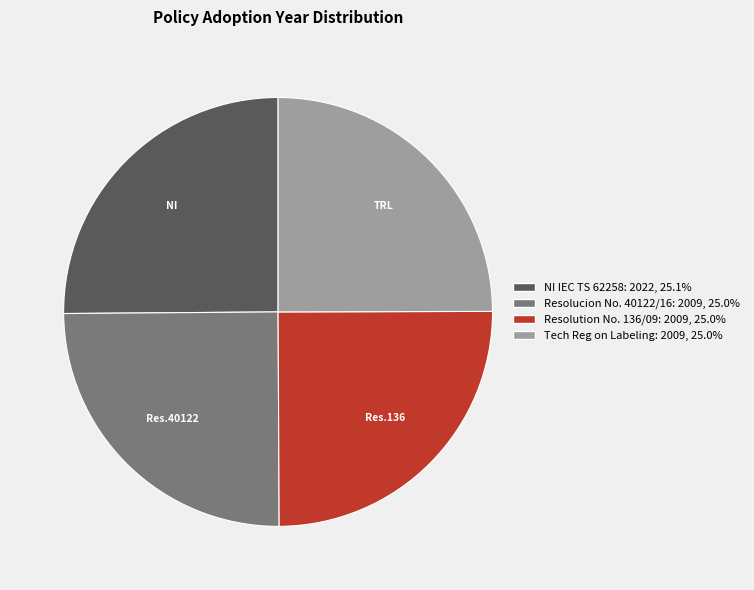

Is there any slice that represents more than half of the pie?

No